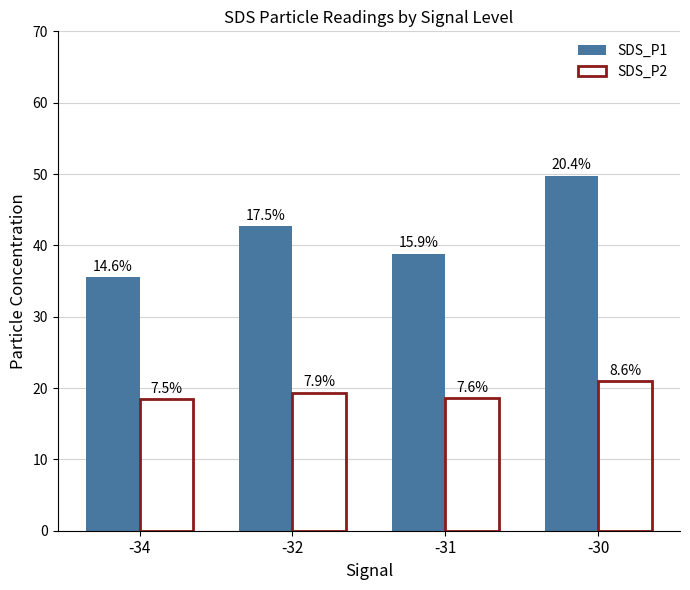

Are the bars horizontal?

No